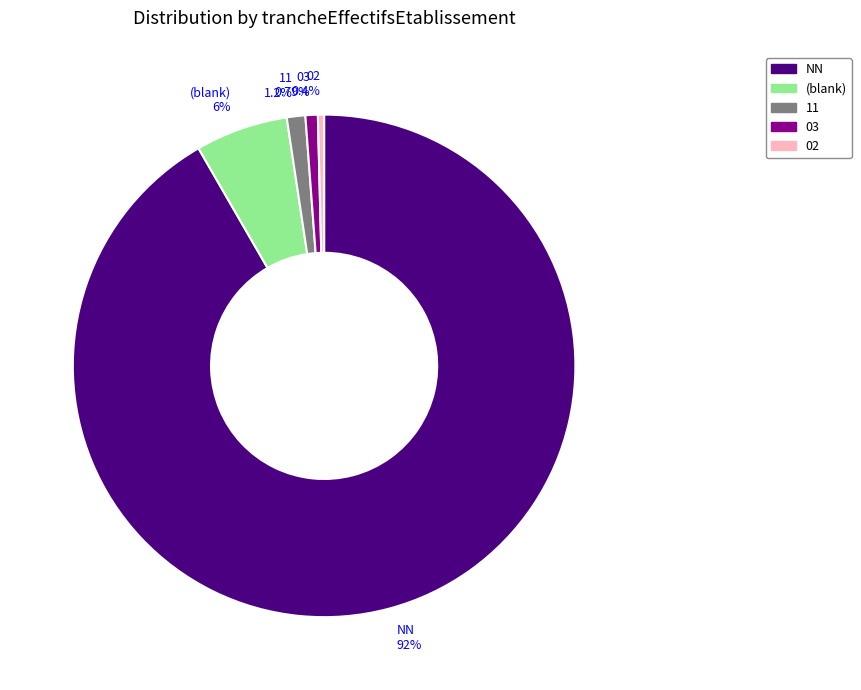

To the nearest percent, what is the difference between the largest and smallest slice percentages?

91%